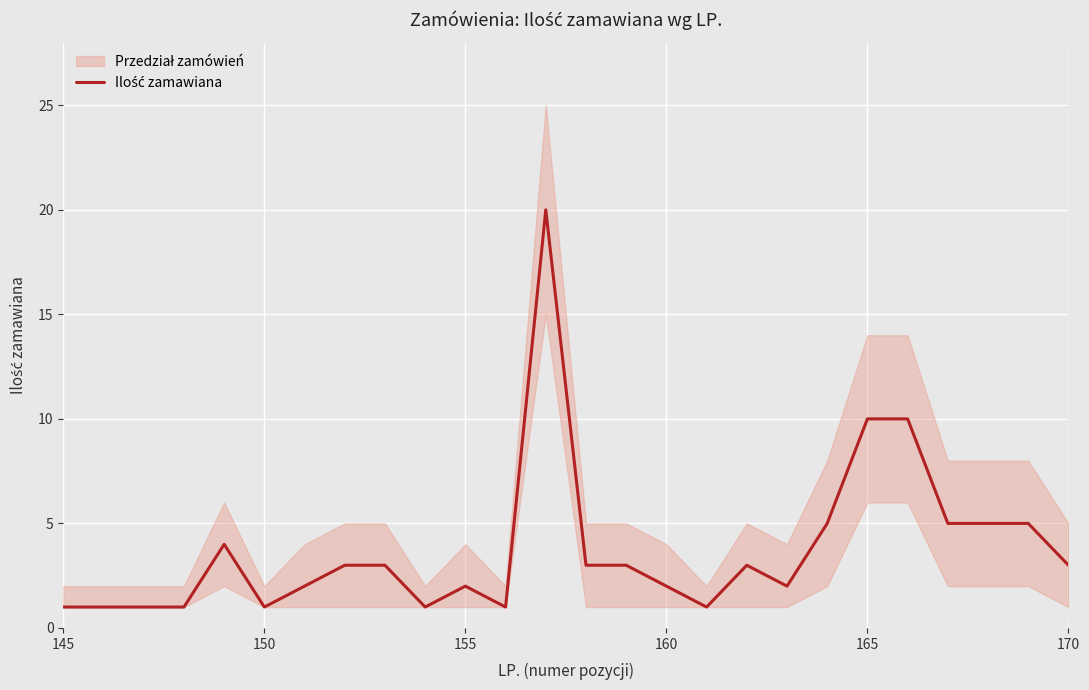

How many data points are less than 3?

12